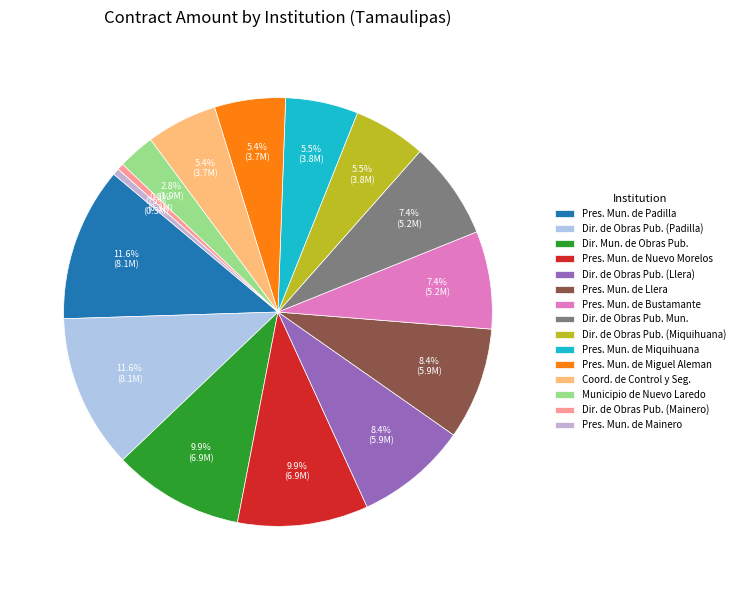

Count the number of slices in the pie.

15